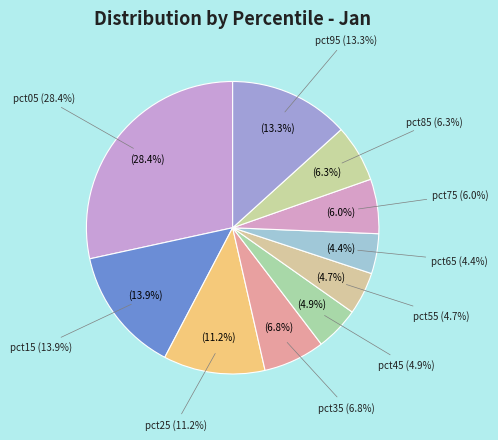

Between pct15 and pct25, which is larger?

pct15